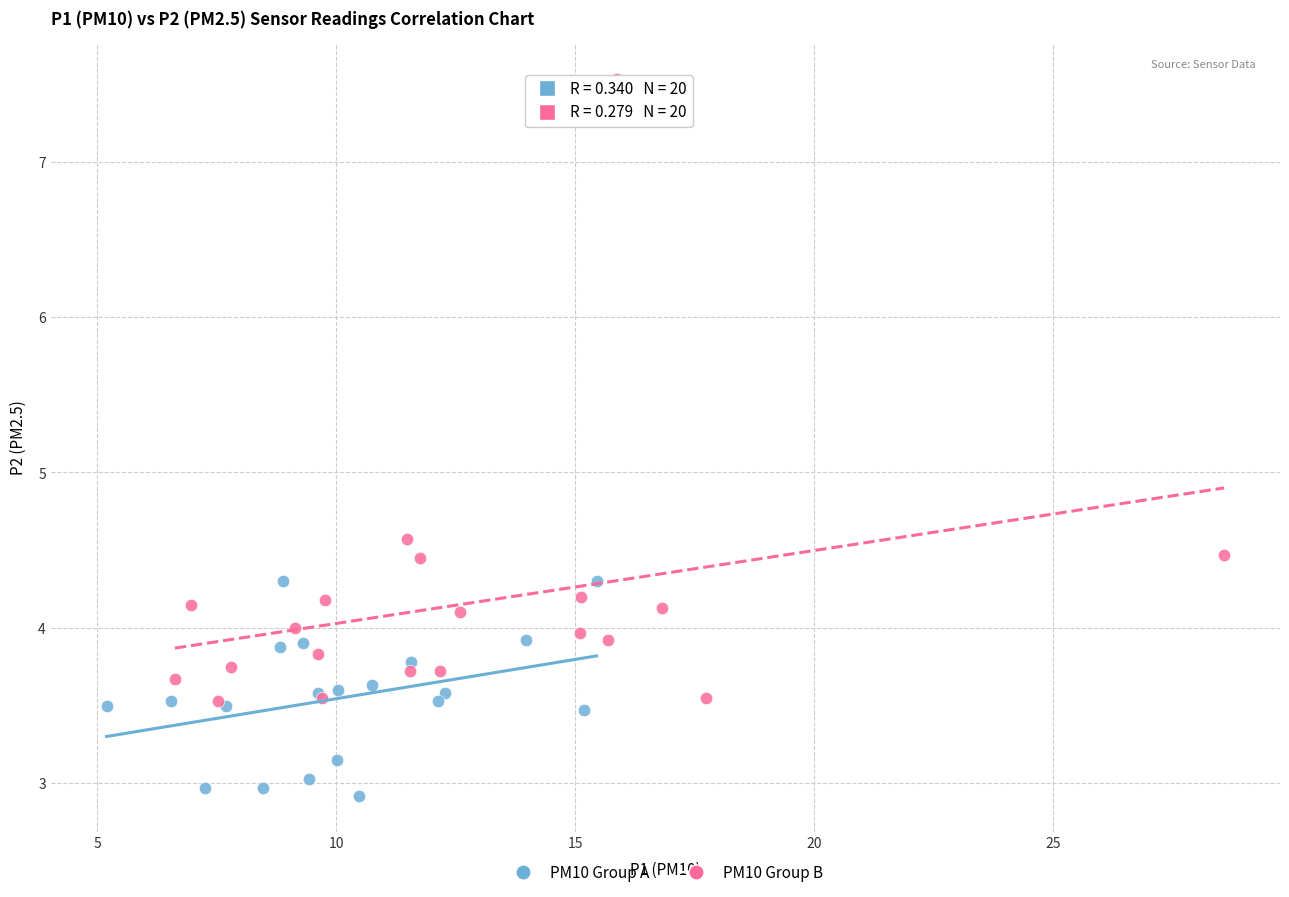

What are all the series names shown in the legend?

PM10 Group A, PM10 Group B